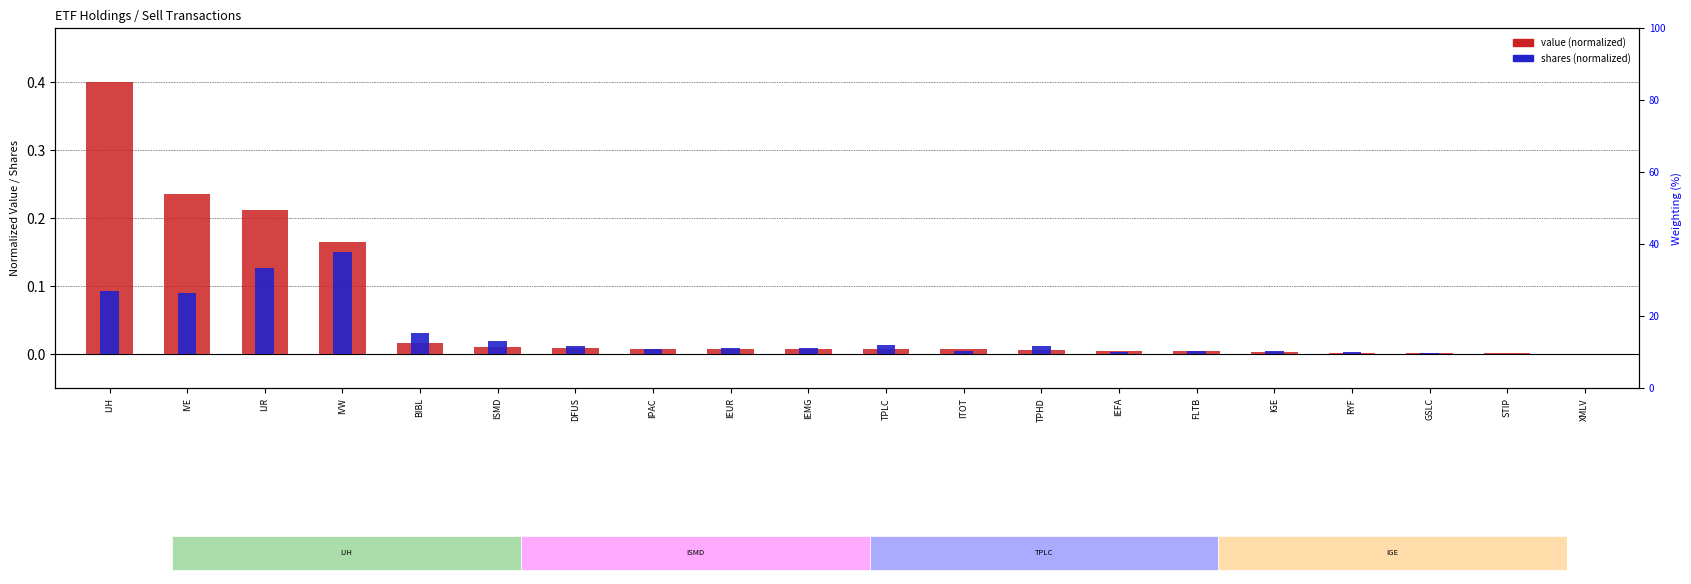

The Shares (normalized) series shows 0.0 at IGE. True or false?

True